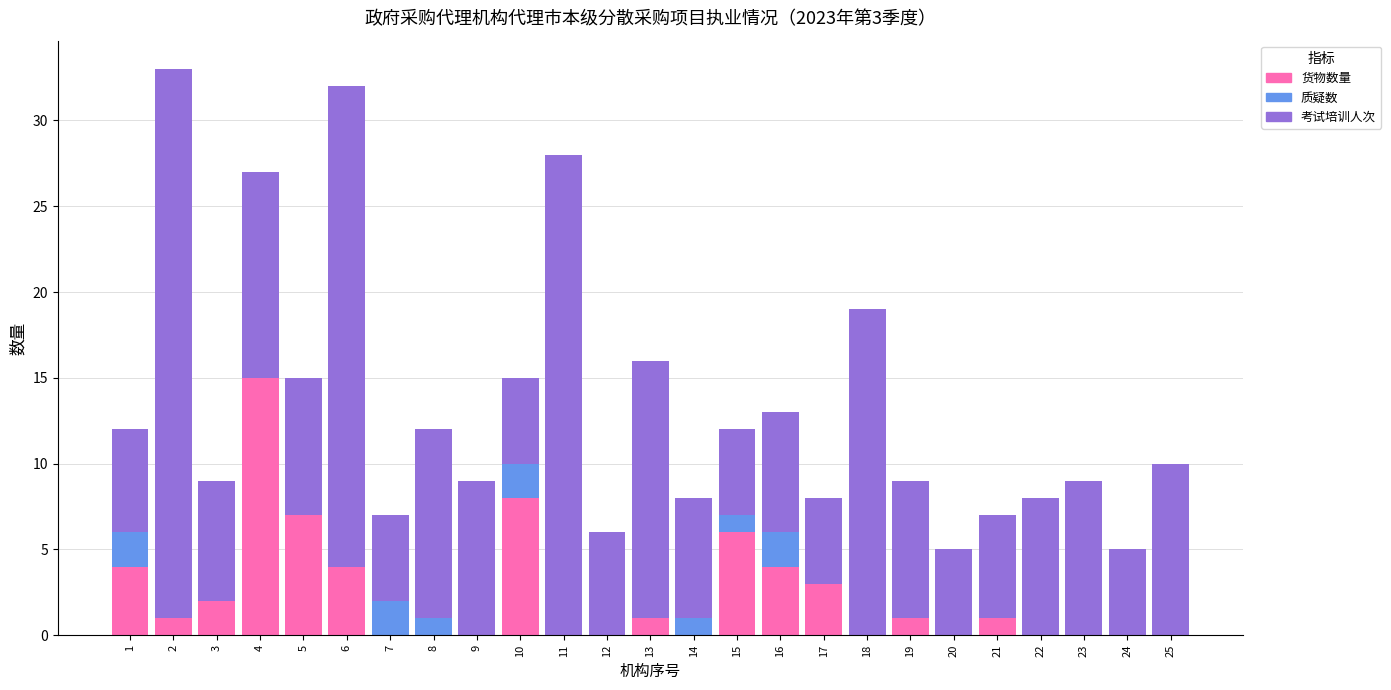

What is the highest value of the 货物数量 series?

15